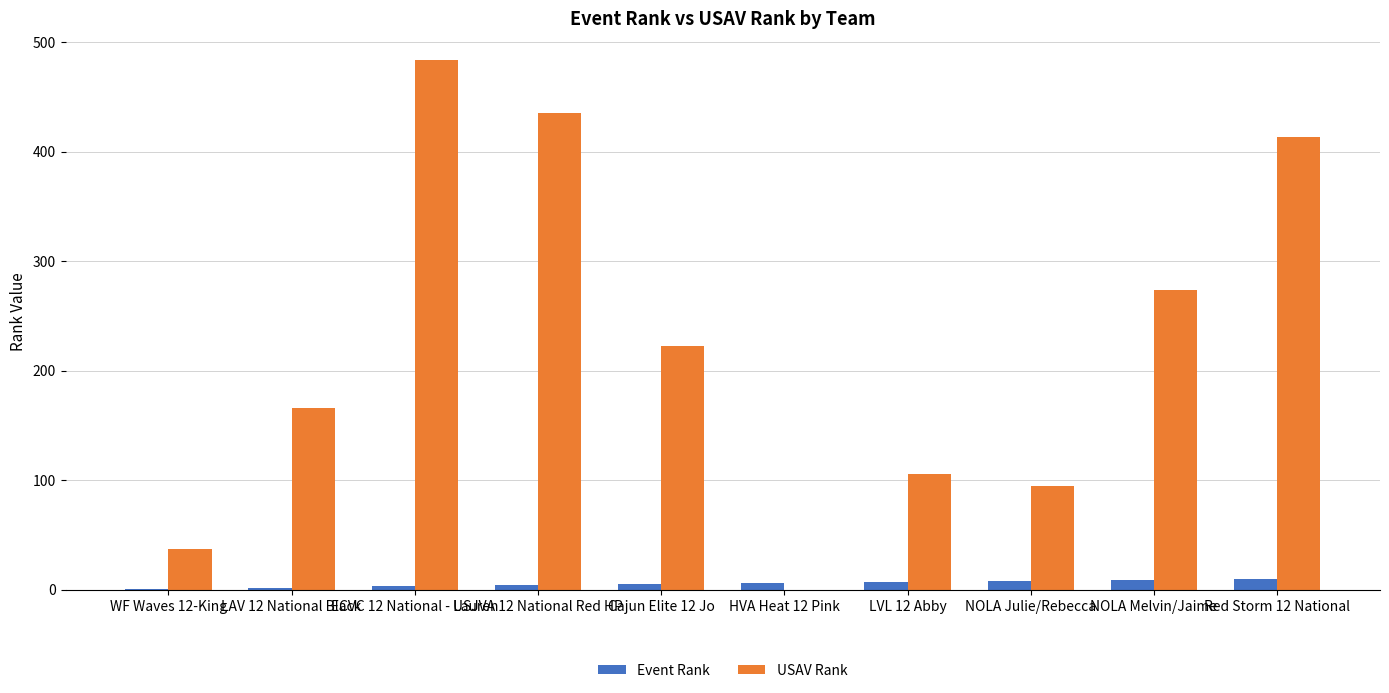

What are all the series names shown in the legend?

Event Rank, USAV Rank